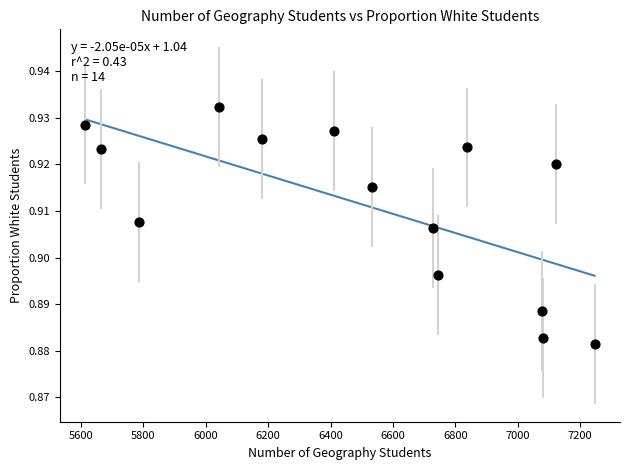

What is the range of X values (max minus min)?

1633.0